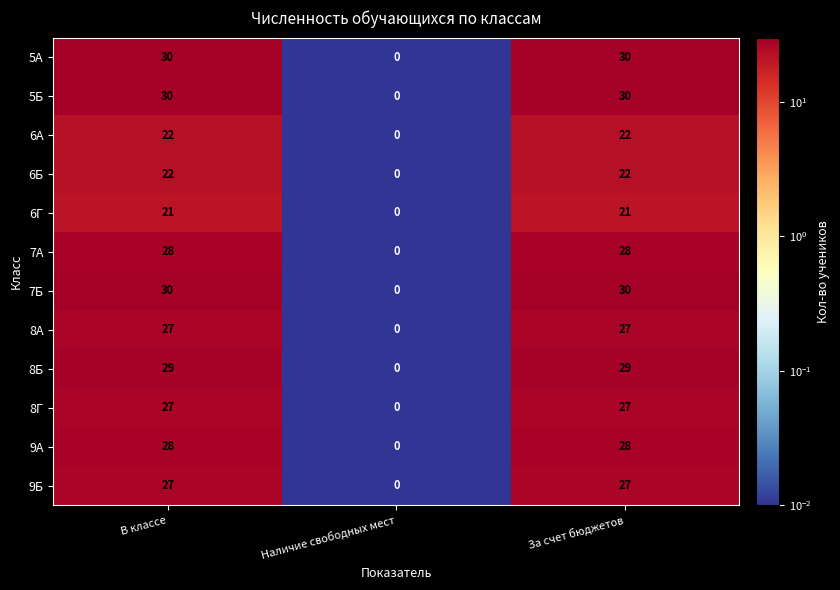

True or false: 5А has a value of 44 at За счет бюджетов.

False